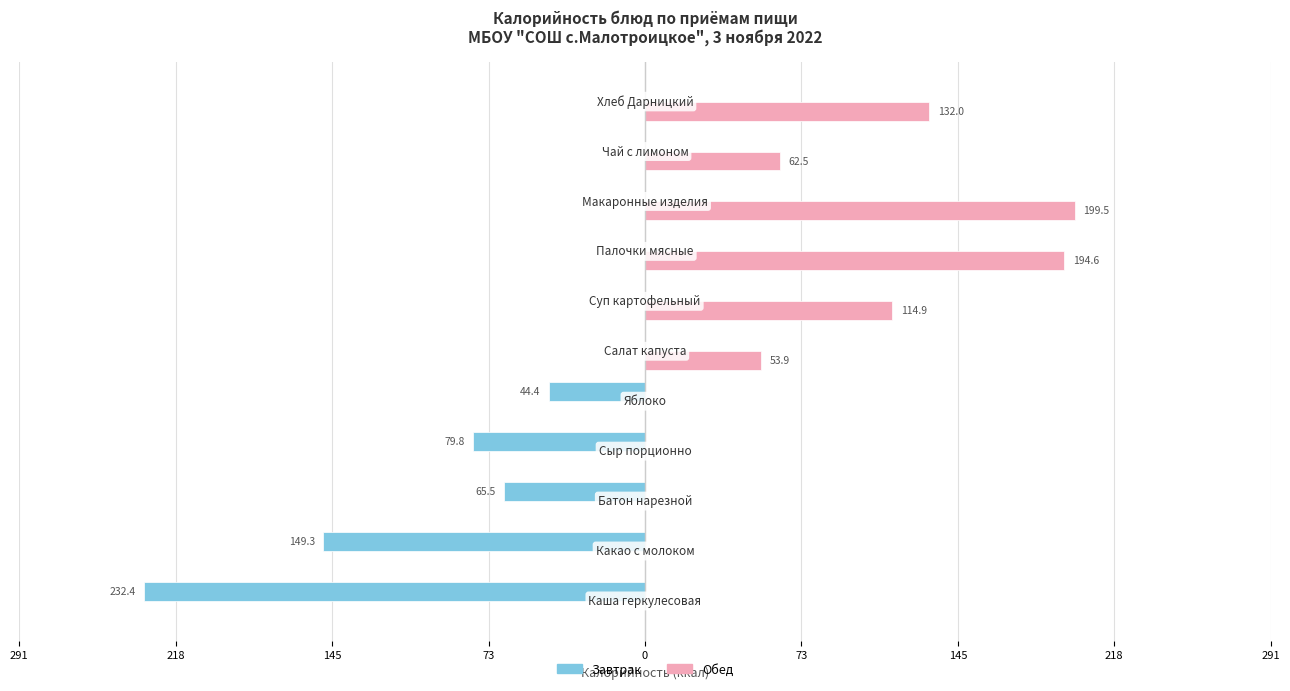

What are all the series names shown in the legend?

Завтрак, Обед